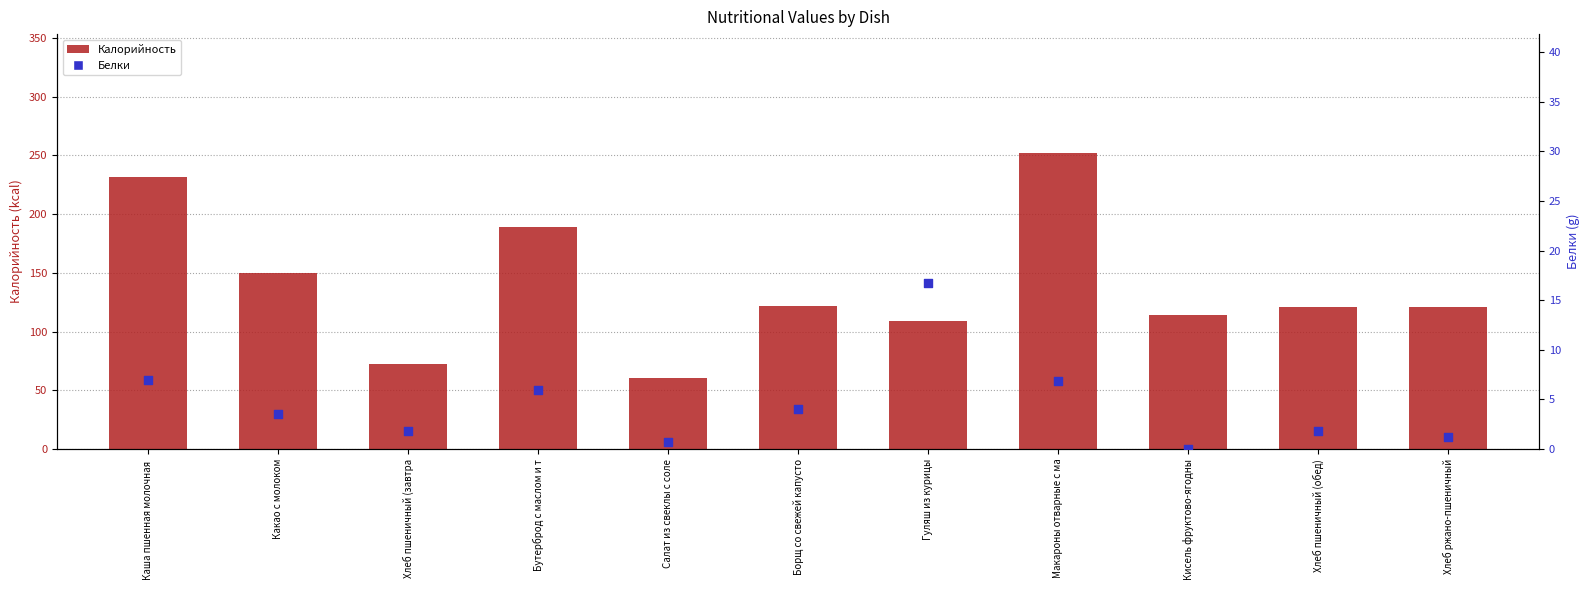

Which series contains the highest Y value?

Калорийность